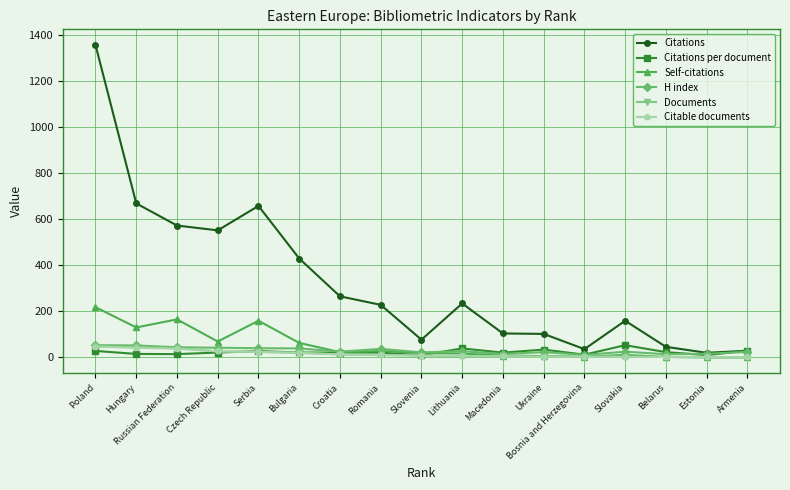

At how many categories does at least one series exceed 617?

3